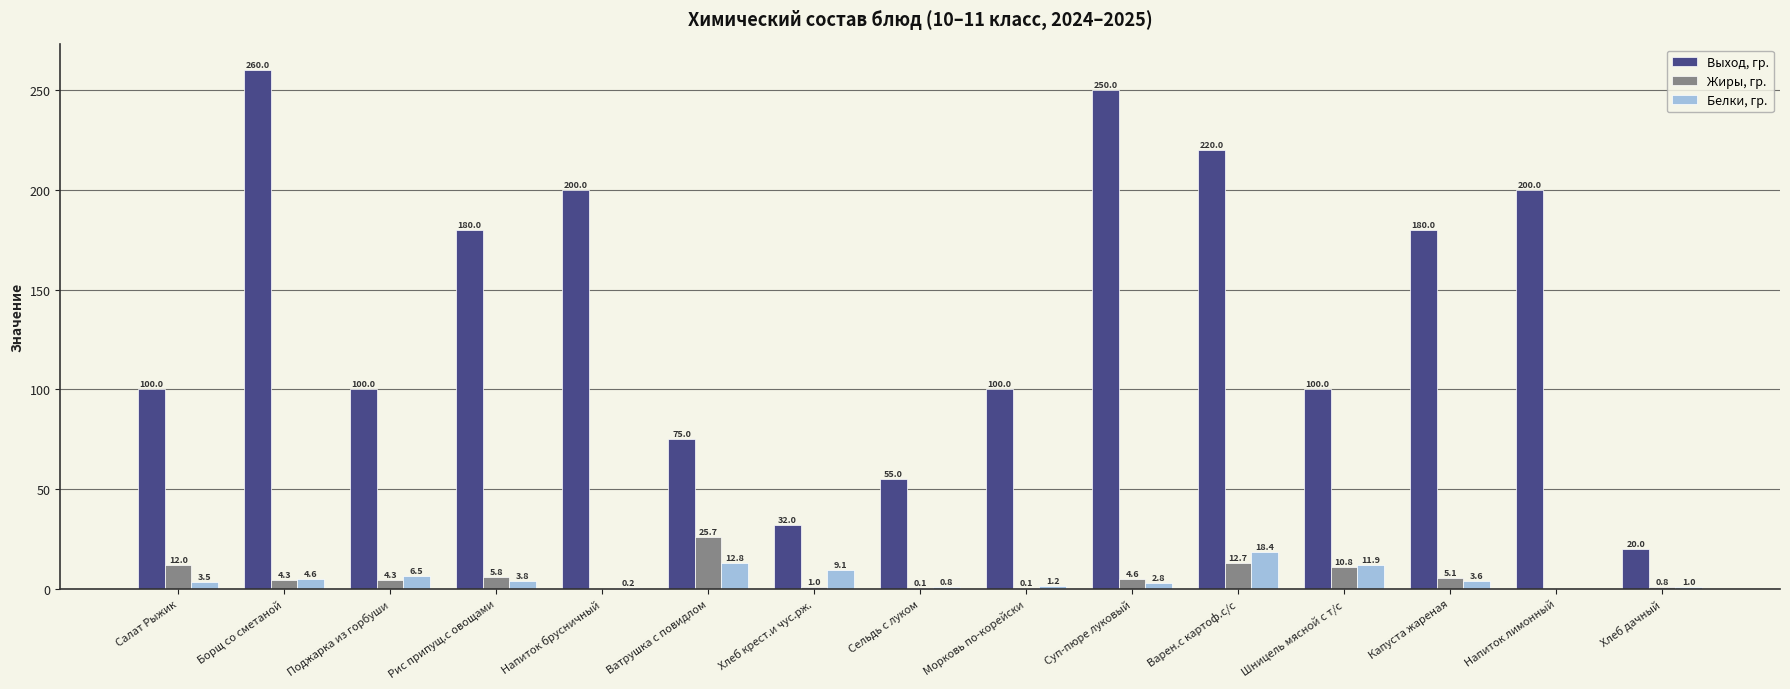

Between Рис припущ.с овощами and Варен.с картоф.с/с, which series saw the biggest shift?

Выход, гр.